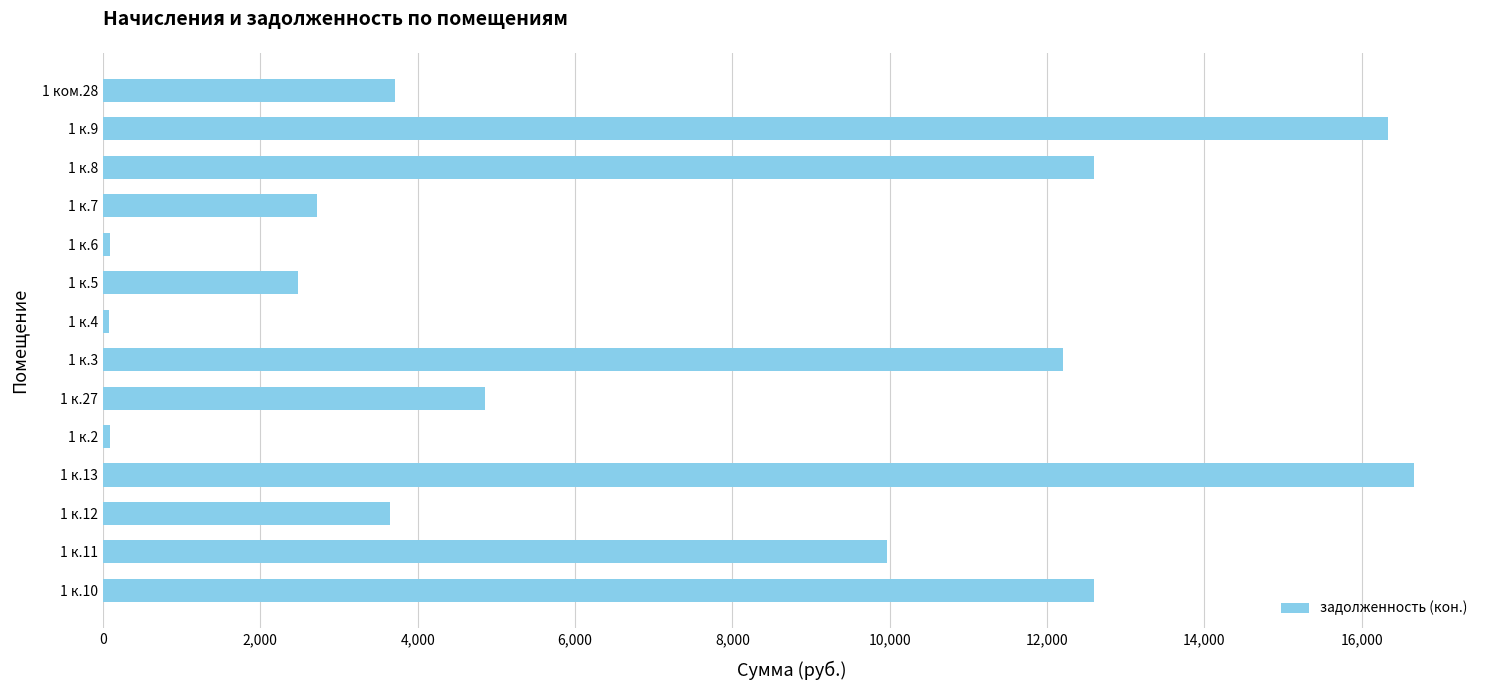

What is the maximum value shown in the chart?

16668.8